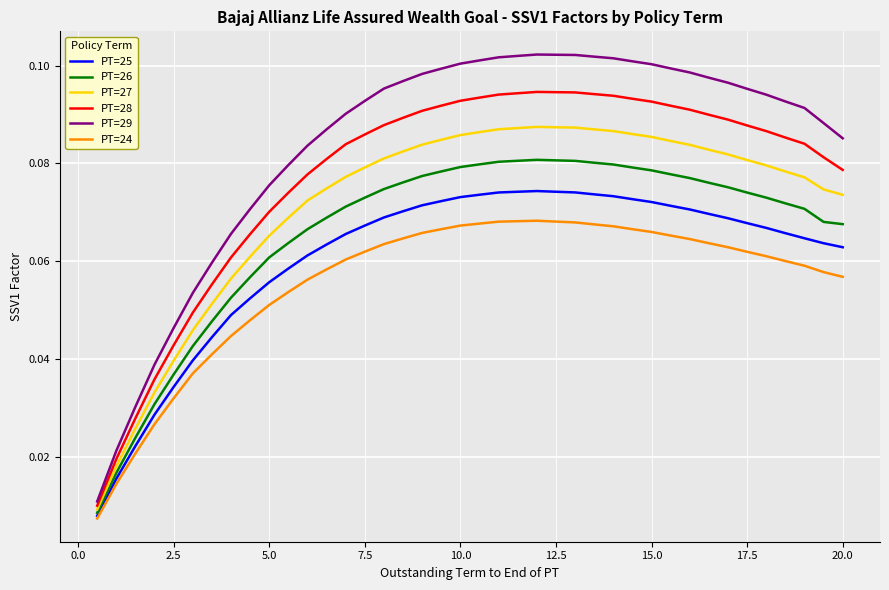

Which series has the largest total across all categories?

PT=29